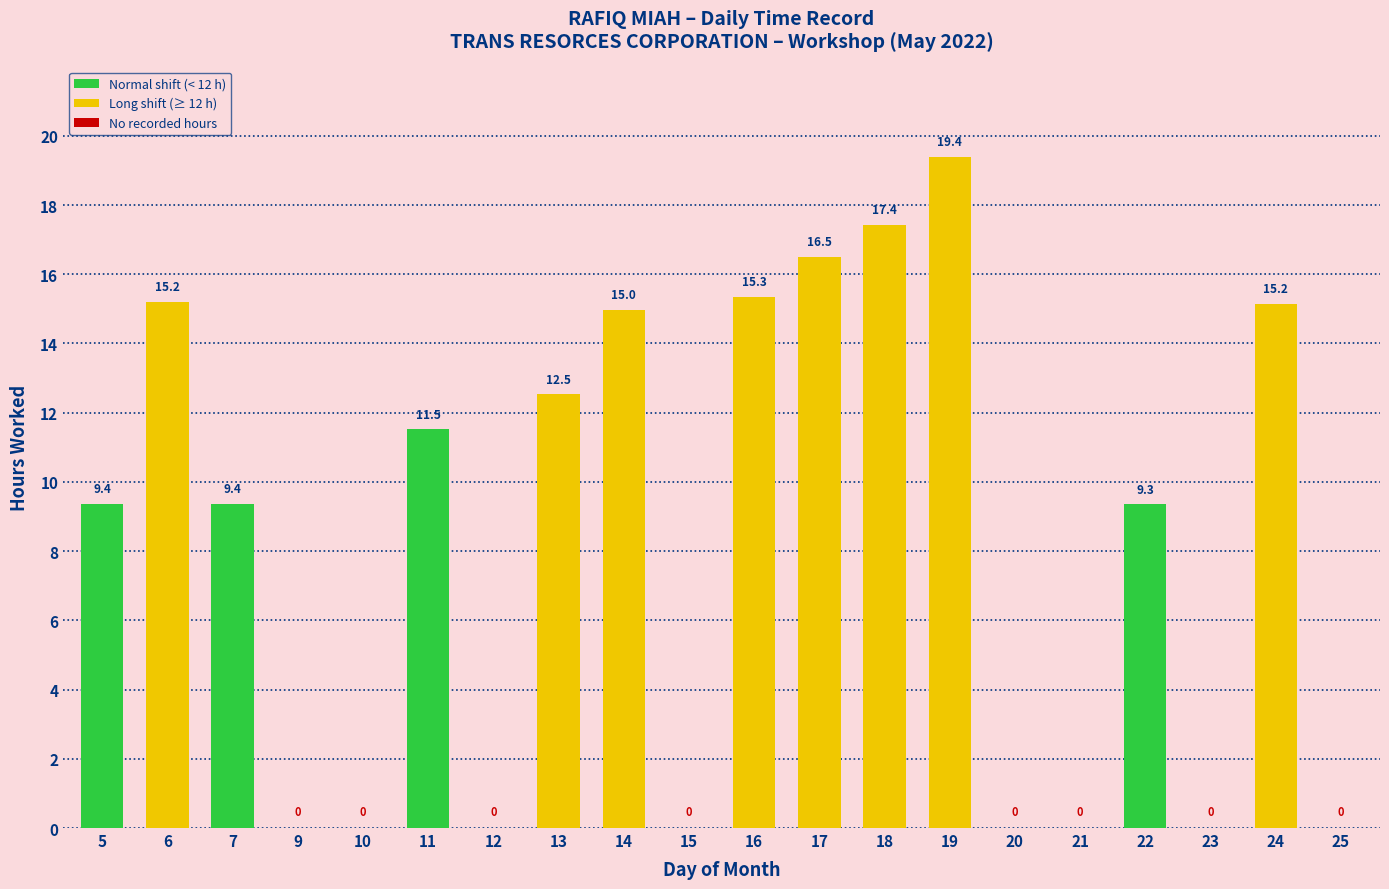

What is the greatest value displayed?

19.4